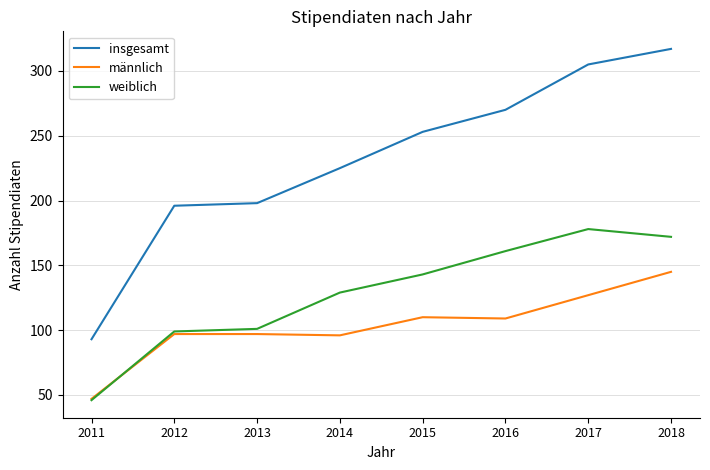

What value does the insgesamt series have at 2018?

317